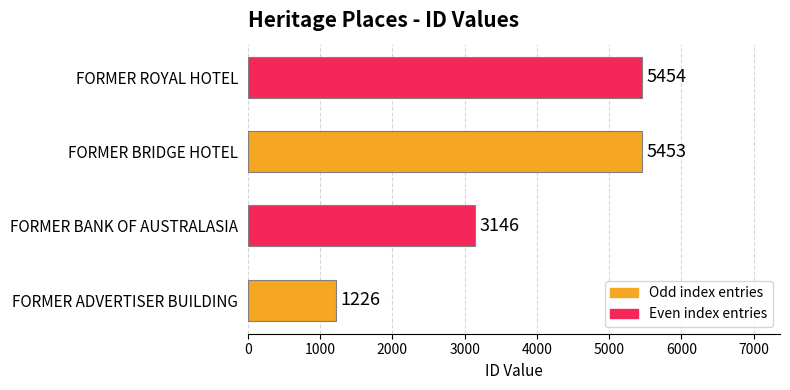

What is the minimum value shown in the chart?

1226